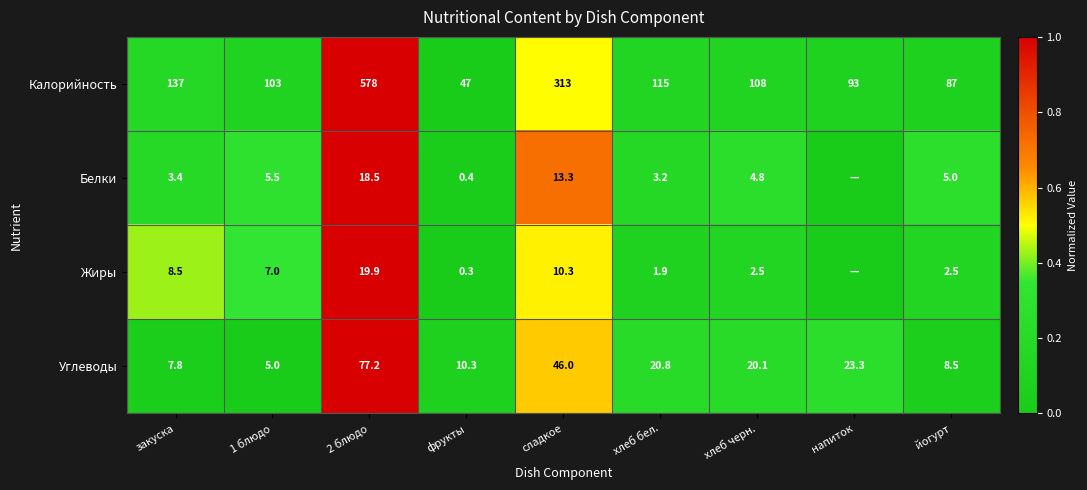

Which series changed the most between 2 блюдо and йогурт?

Калорийность